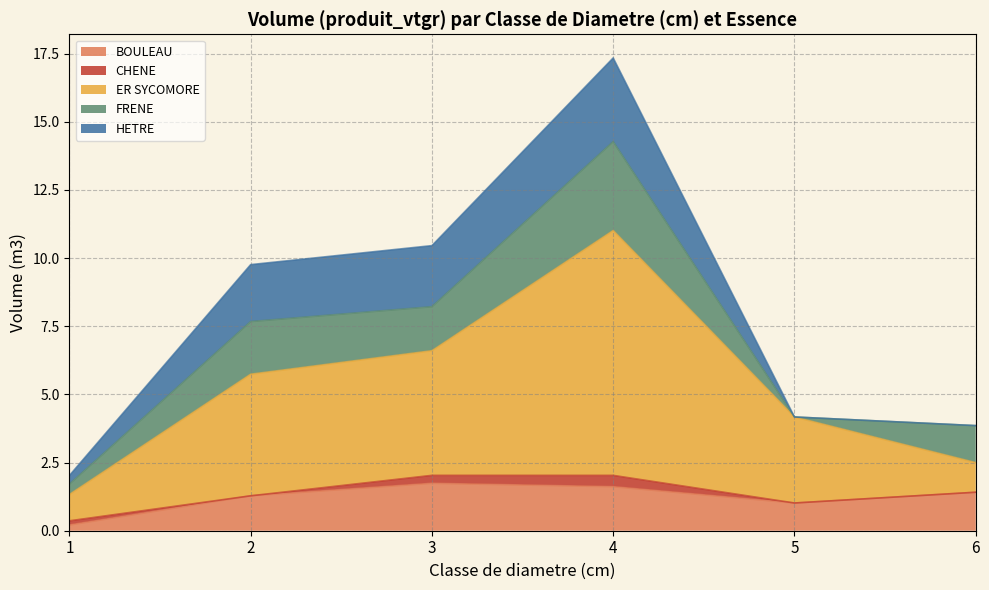

How many lines are shown in the chart?

5